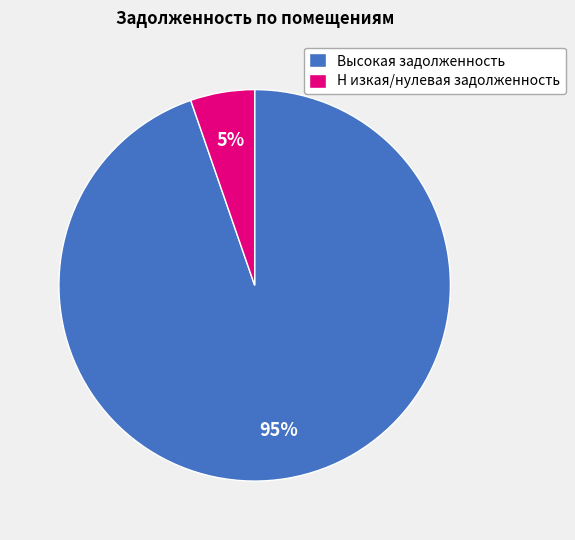

Which category has the biggest portion of the pie?

Высокая задолженность